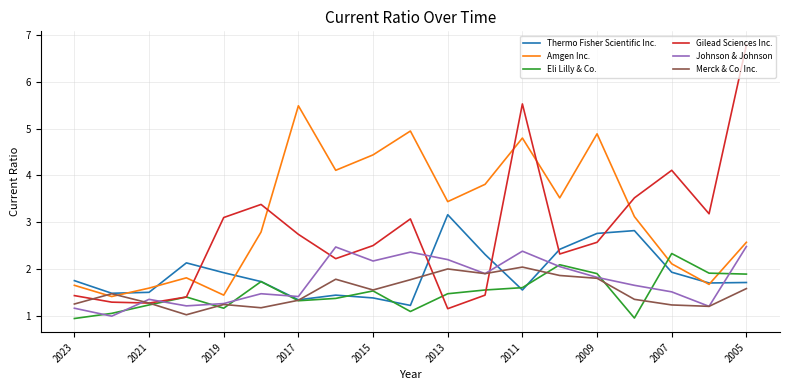

Which series has the largest range (max minus min)?

Gilead Sciences Inc.